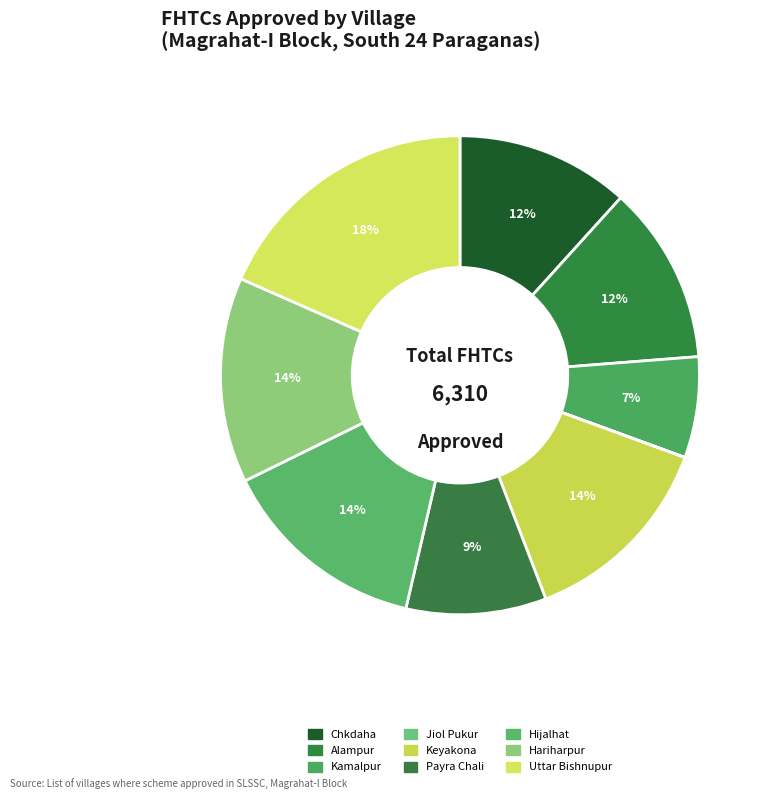

To the nearest percent, what percentage of the pie is Alampur?

12%